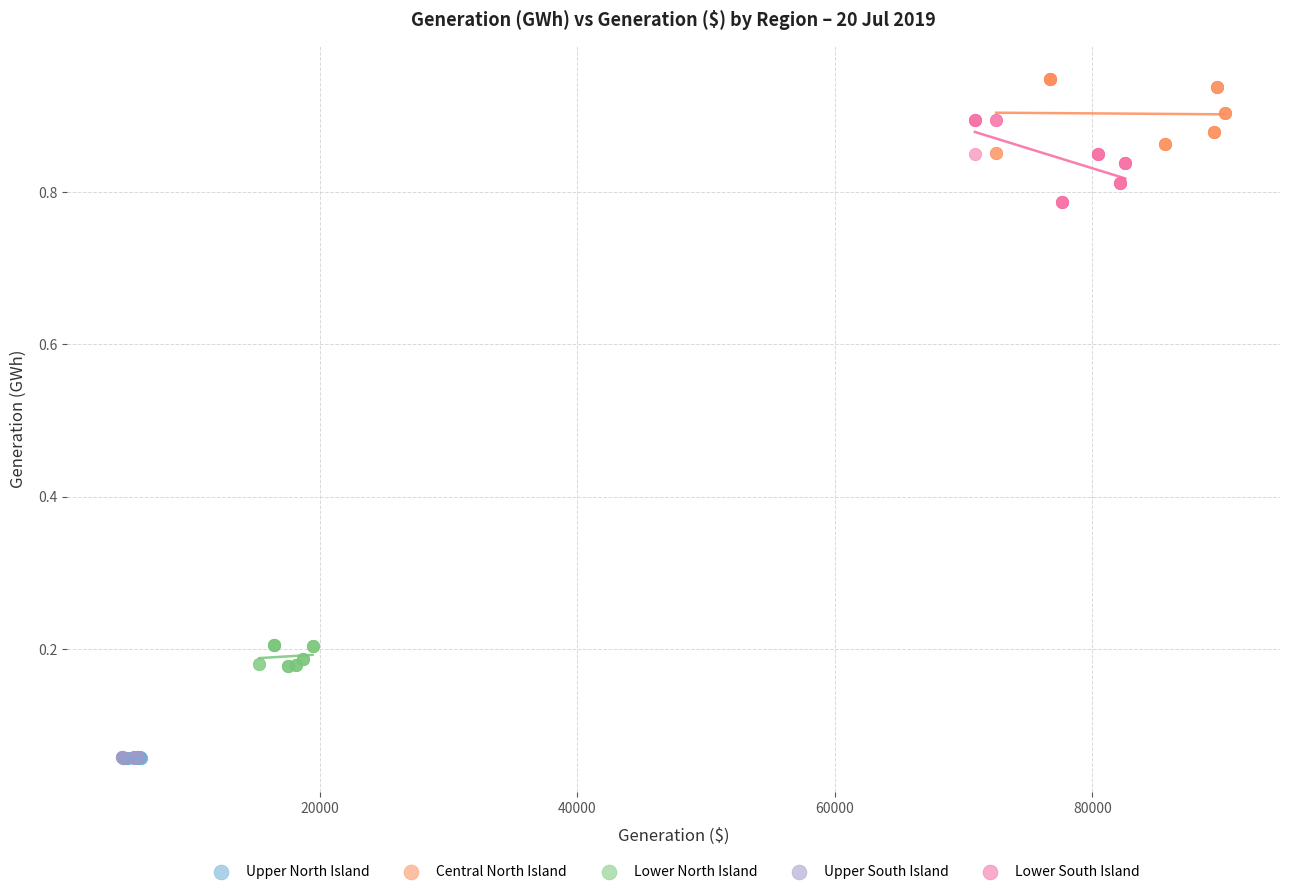

What are all the series names shown in the legend?

Upper North Island, Central North Island, Lower North Island, Upper South Island, Lower South Island